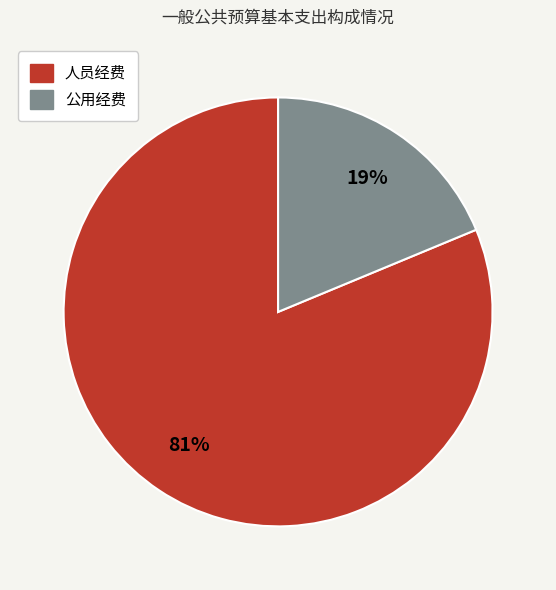

To the nearest percent, what portion does 人员经费 represent?

81%